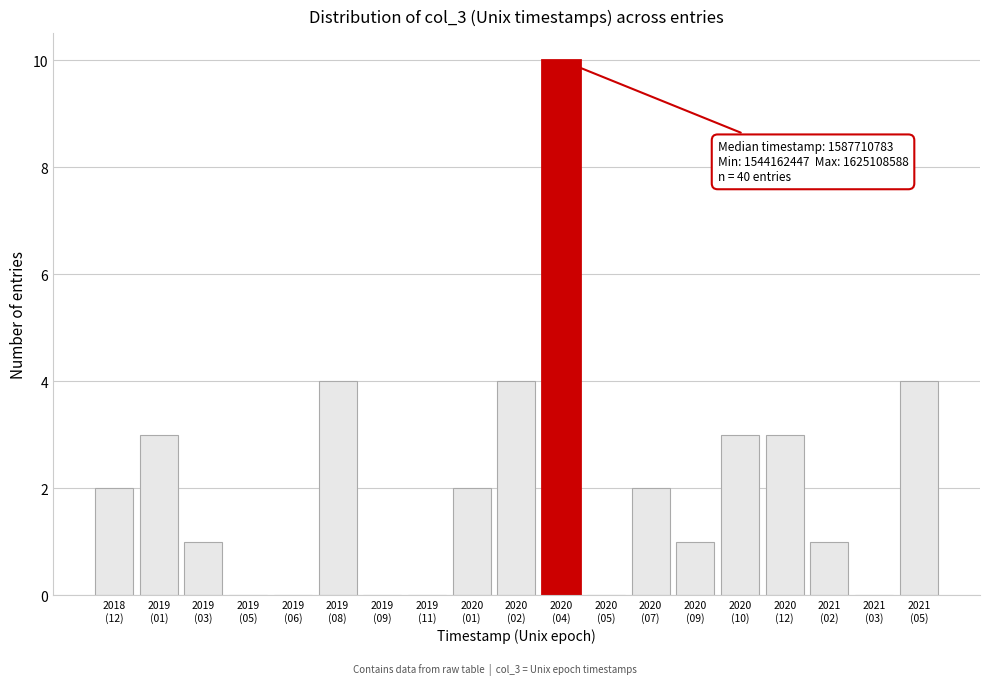

What is the greatest value displayed?

10